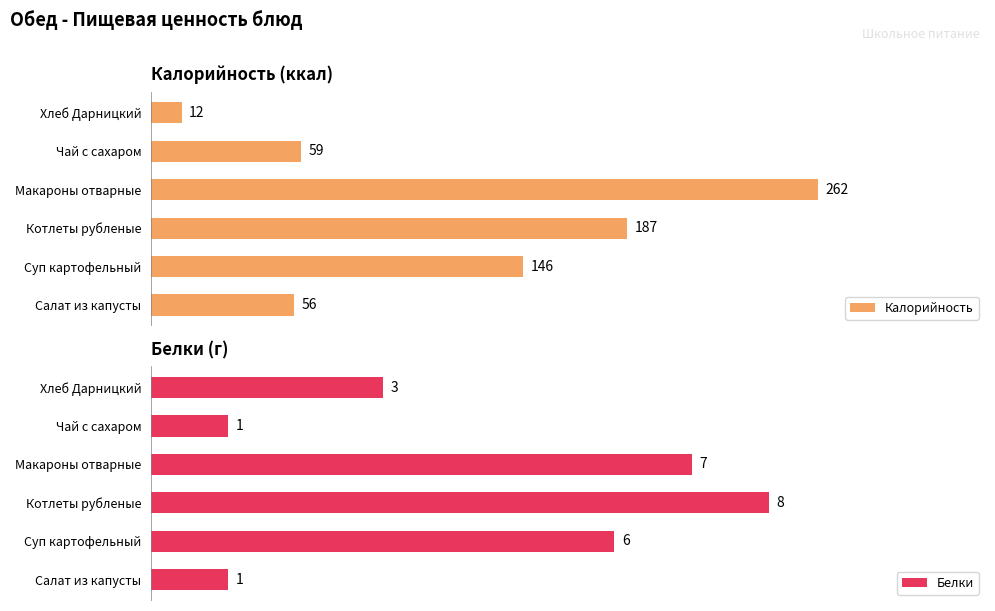

Where is Калорийность nearest to the value 137?

Суп картофельный